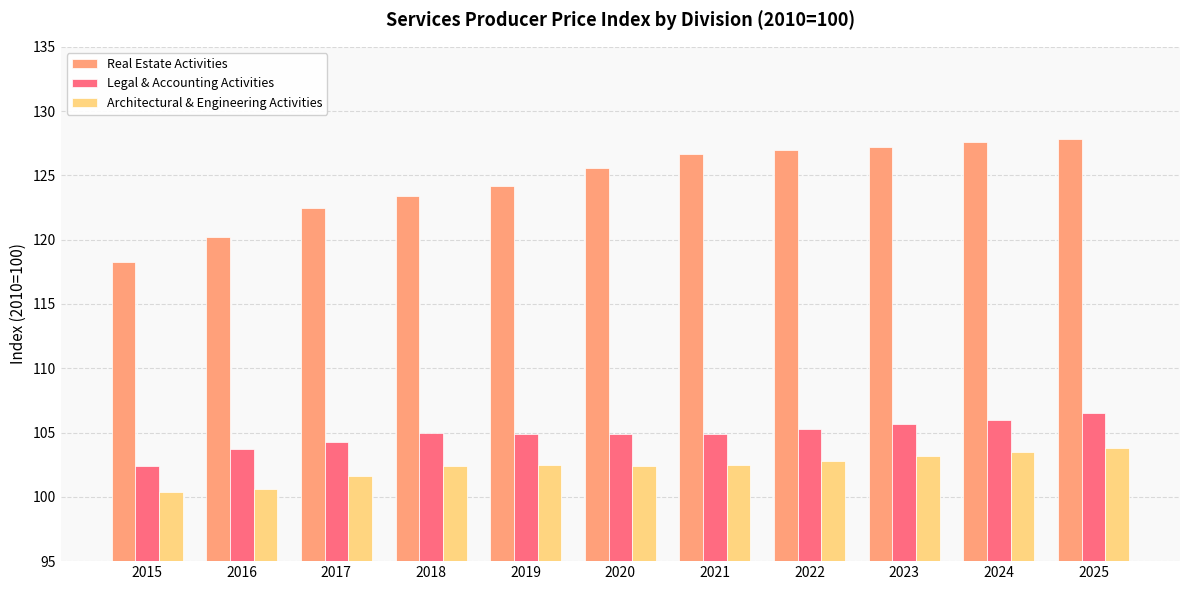

The value of Real Estate Activities at 2020 is 209.5. True or false?

False